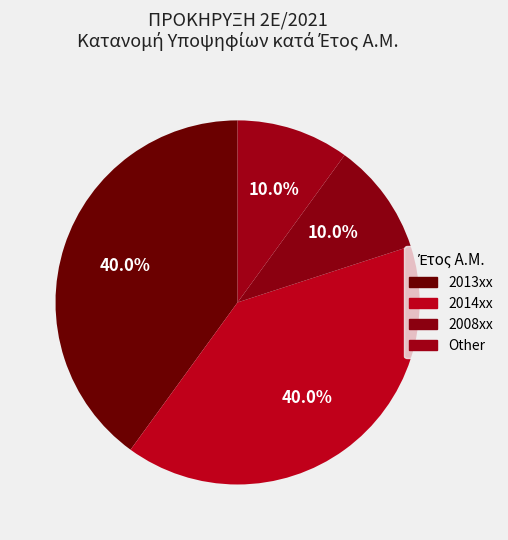

Count the number of slices in the pie.

4